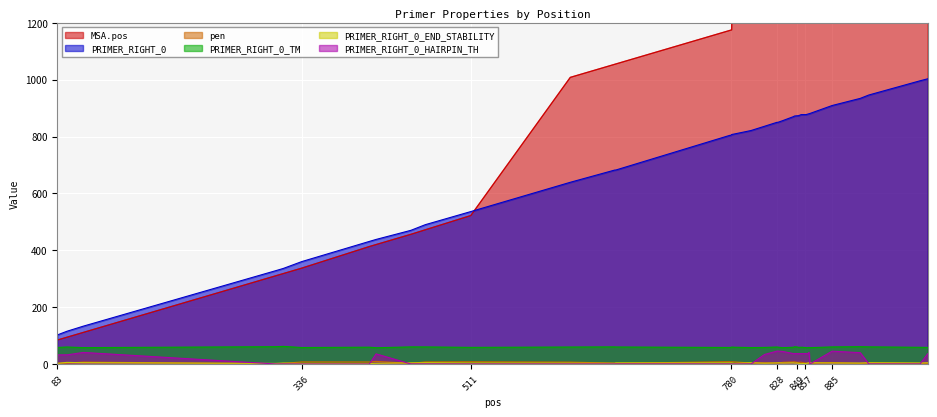

Which series has the widest spread of values?

MSA.pos